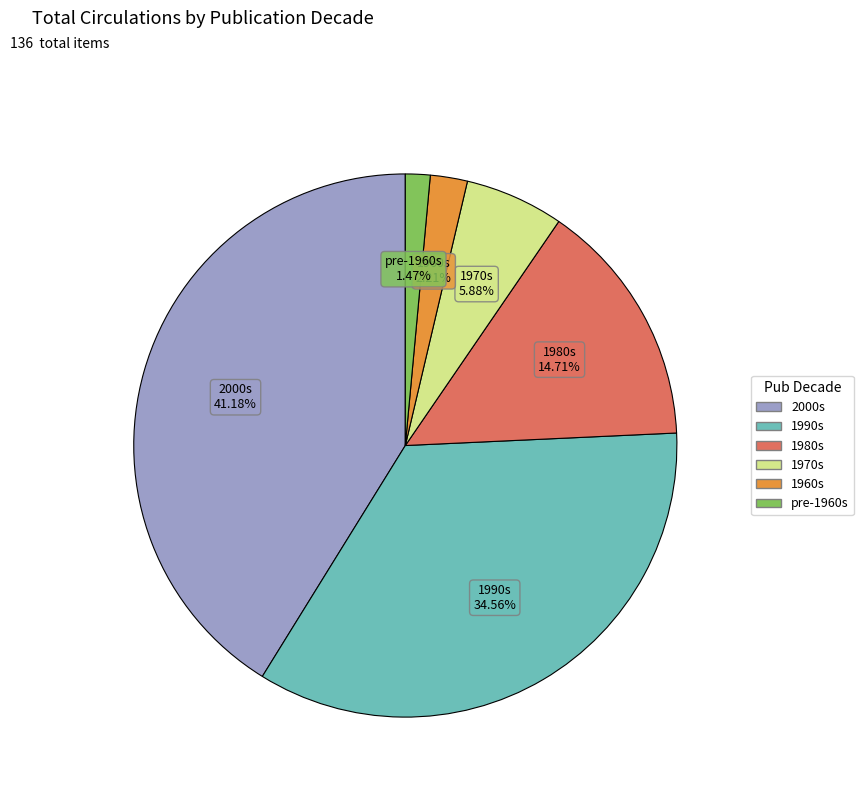

Is the sum of 1960s and 1990s greater than half?

No